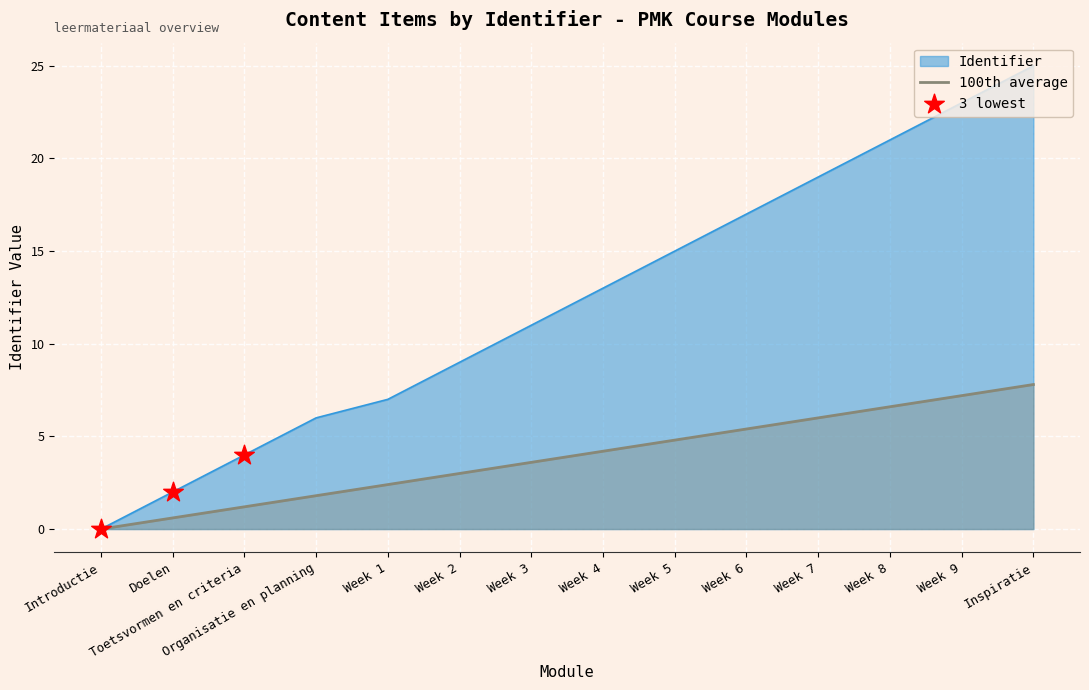

At how many categories does at least one series exceed 5?

11